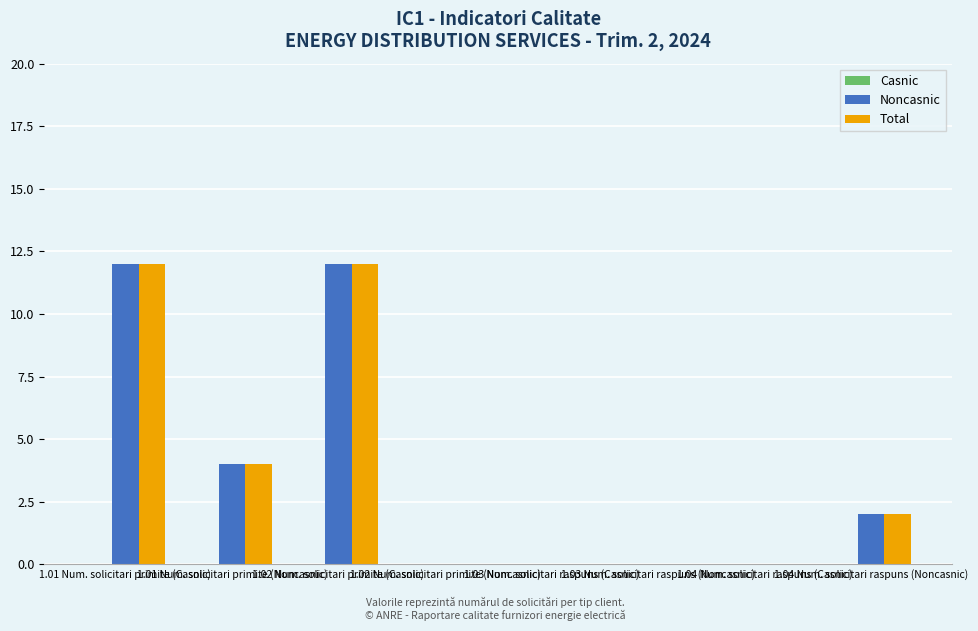

What is the highest value of the Noncasnic series?

12